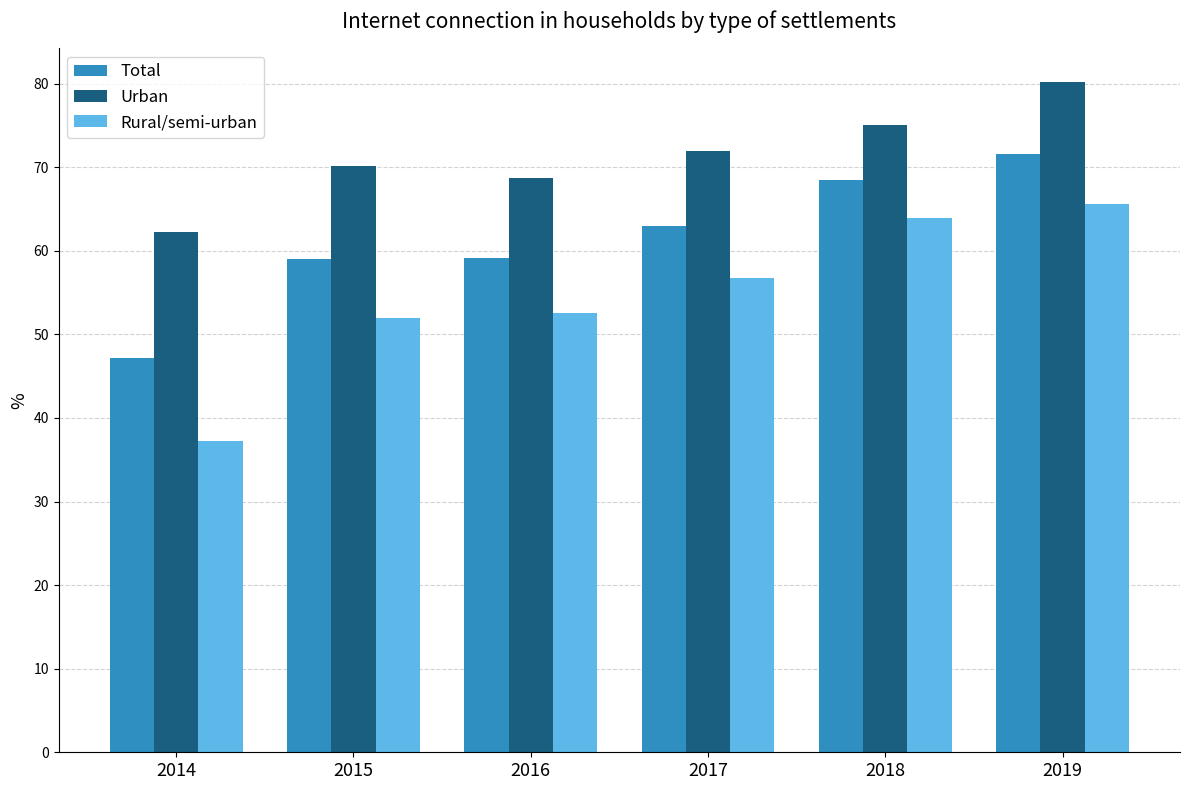

What is the smallest value displayed?

37.3